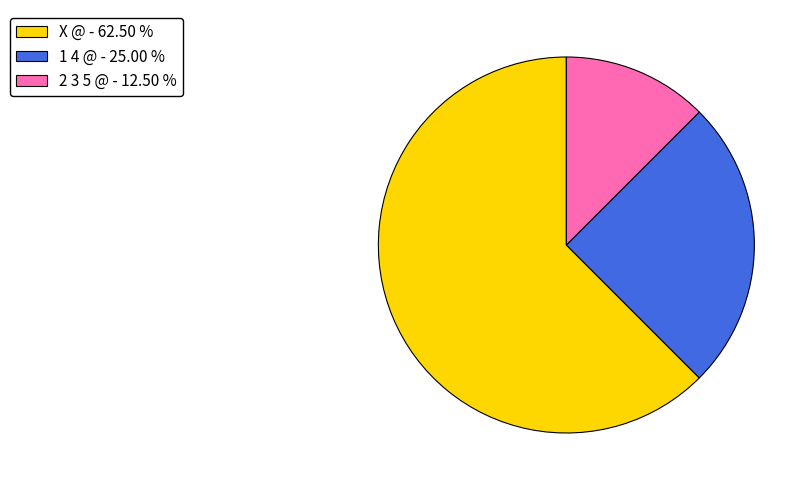

Which has a higher value, 2 3 5 @ - 12.50 % or 1 4 @ - 25.00 %?

1 4 @ - 25.00 %